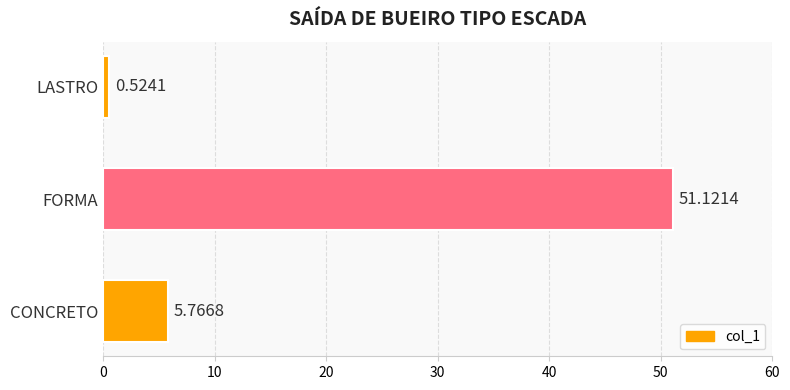

What is the difference between the maximum and minimum values?

50.6